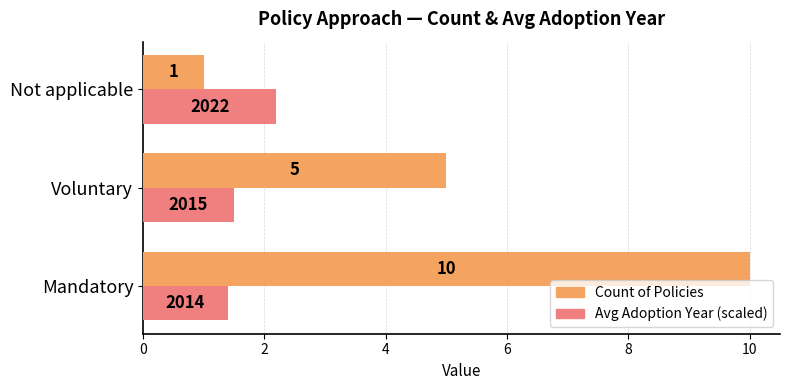

List the series in order of their overall mean, lowest first.

Avg Adoption Year (scaled), Count of Policies